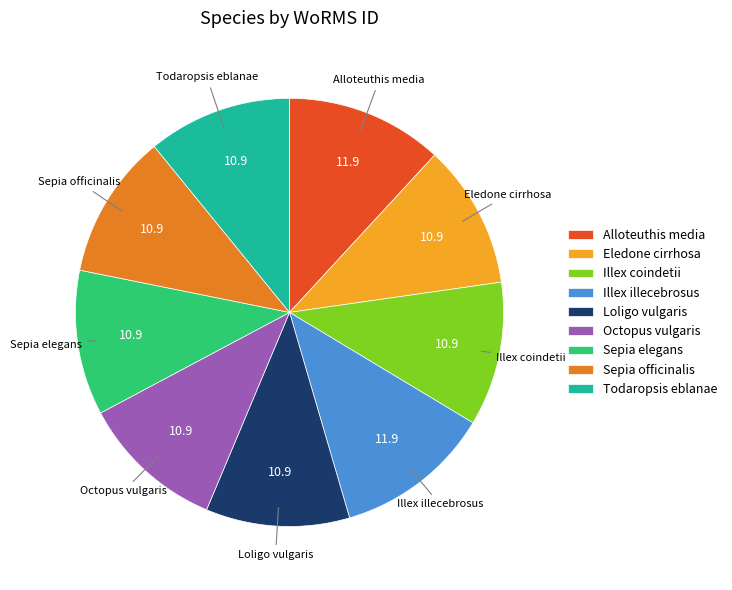

Combined, do Sepia officinalis and Loligo vulgaris account for over 50%?

No